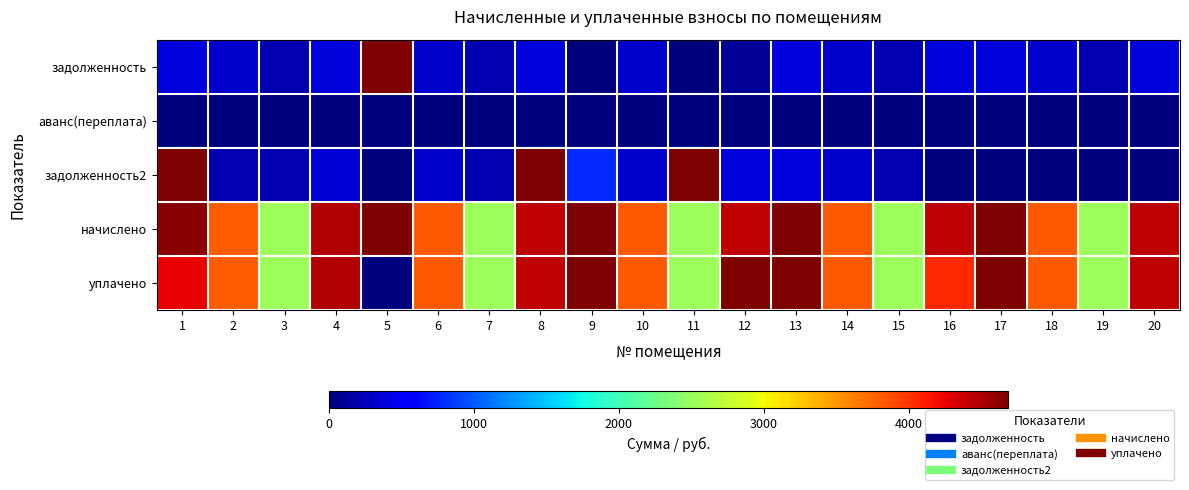

Count the number of categories in the chart.

20